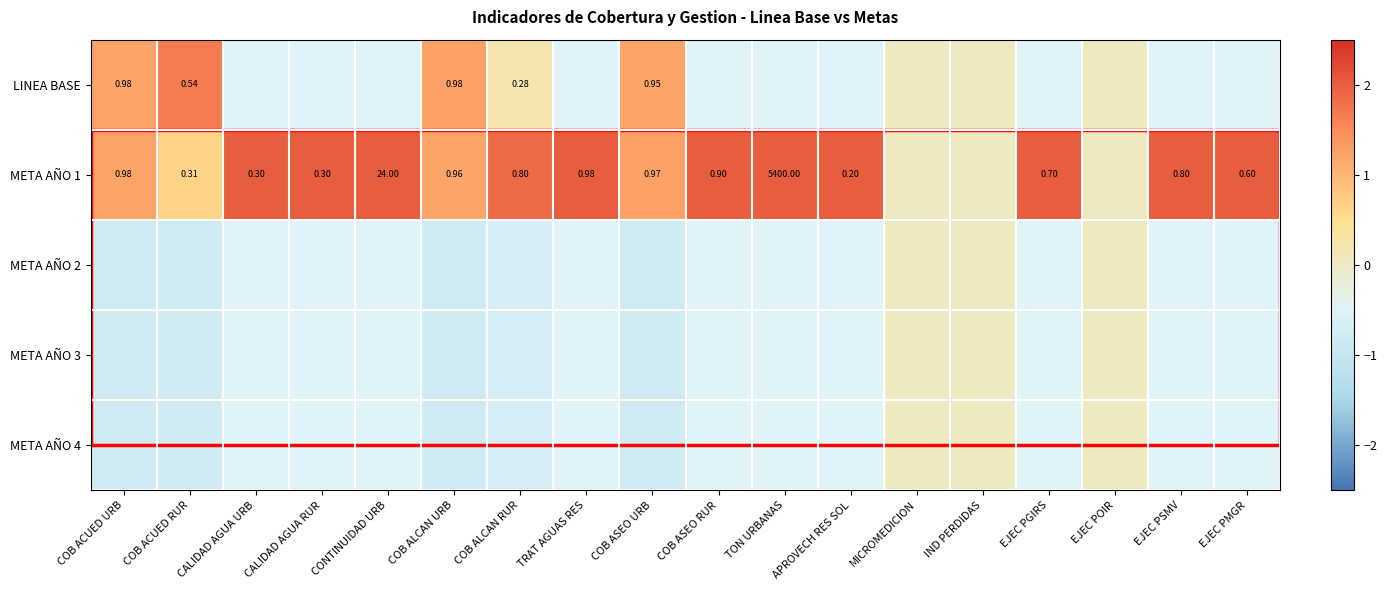

How many negative values does the LINEA BASE series have?

10